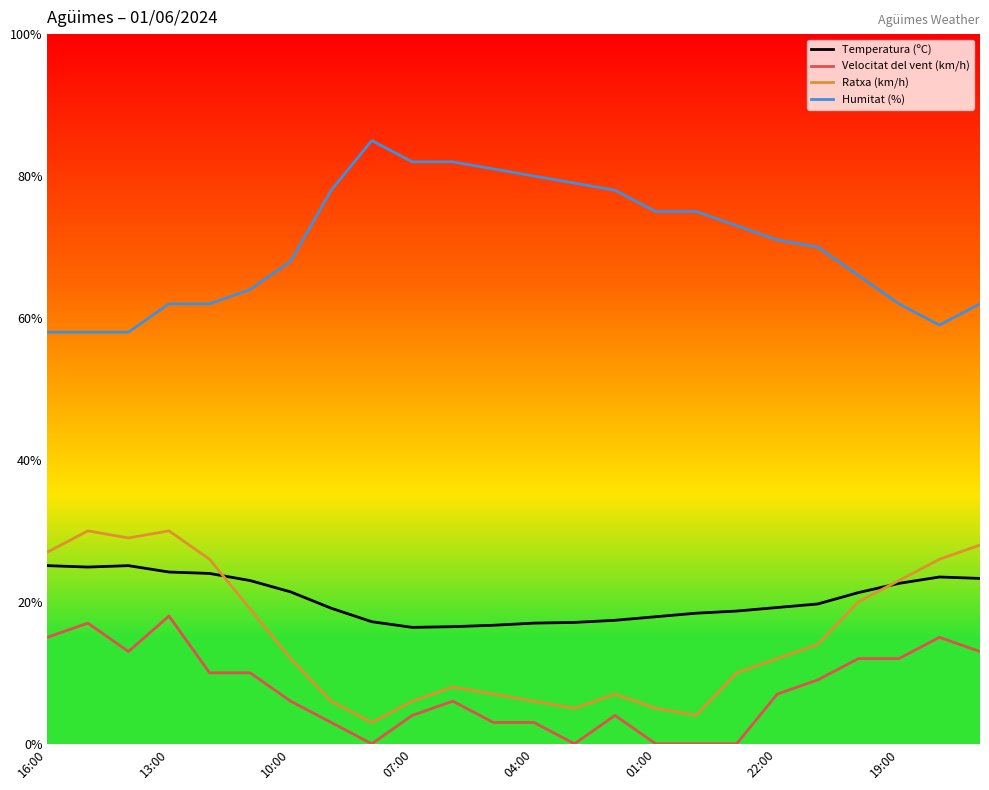

Which series has the largest total across all categories?

Humitat (%)